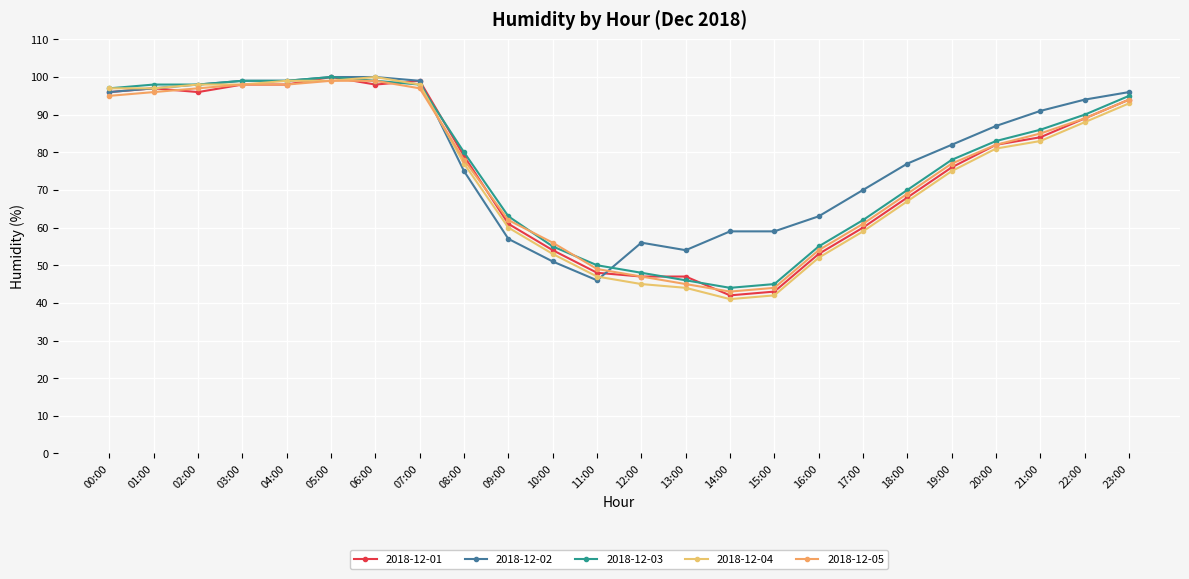

What are all the series names shown in the legend?

2018-12-01, 2018-12-02, 2018-12-03, 2018-12-04, 2018-12-05